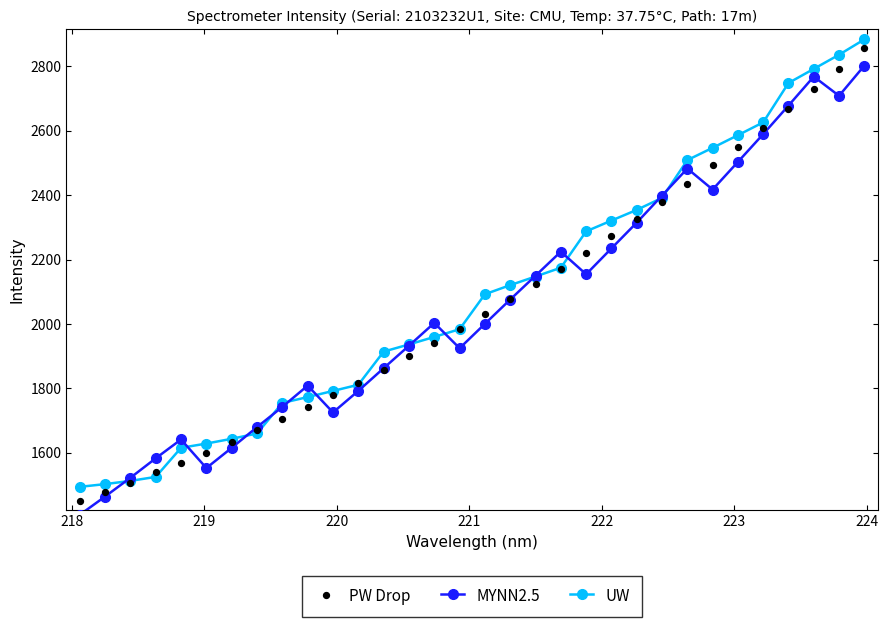

Which series reaches the maximum Y coordinate?

UW